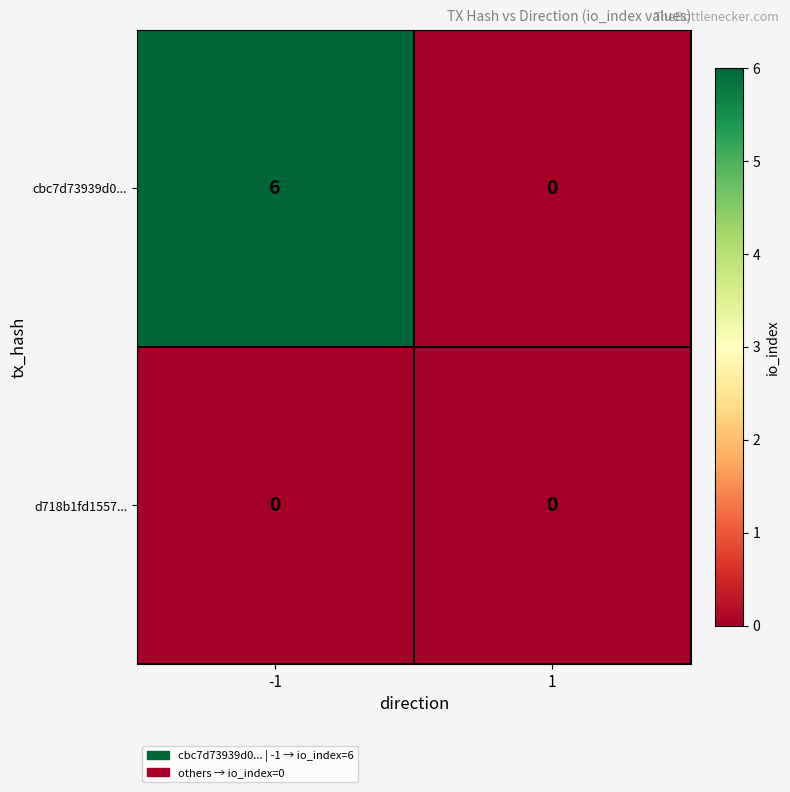

Between -1 and 1, which series saw the biggest shift?

cbc7d73939d0...